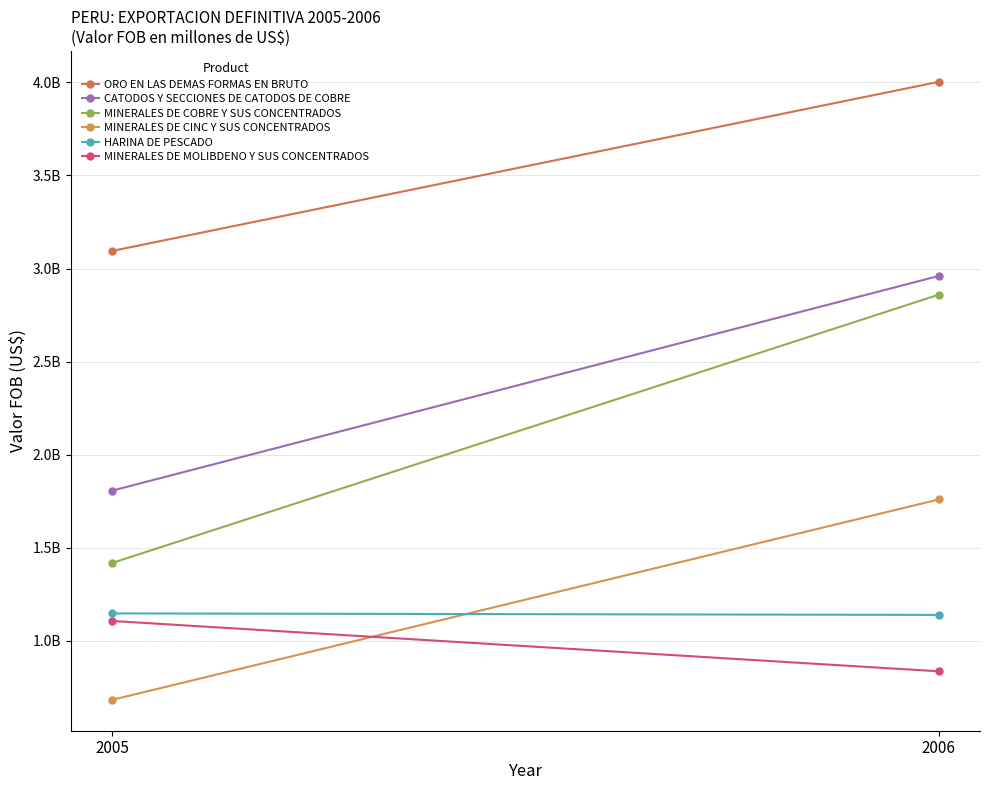

What are all the series names shown in the legend?

ORO EN LAS DEMAS FORMAS EN BRUTO, CATODOS Y SECCIONES DE CATODOS DE COBRE, MINERALES DE COBRE Y SUS CONCENTRADOS, MINERALES DE CINC Y SUS CONCENTRADOS, HARINA DE PESCADO, MINERALES DE MOLIBDENO Y SUS CONCENTRADOS